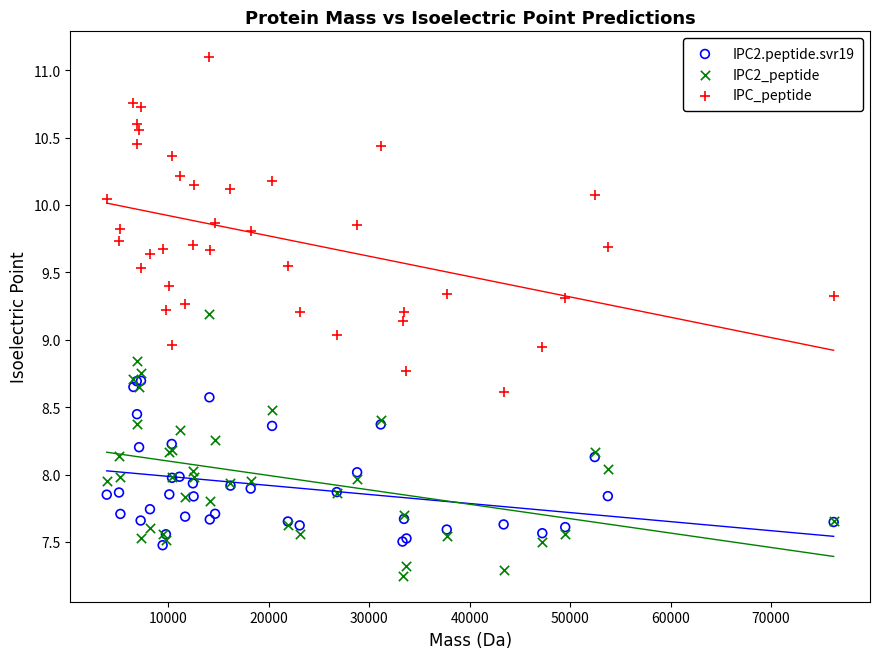

Which series has the widest spread of Y values?

IPC_peptide